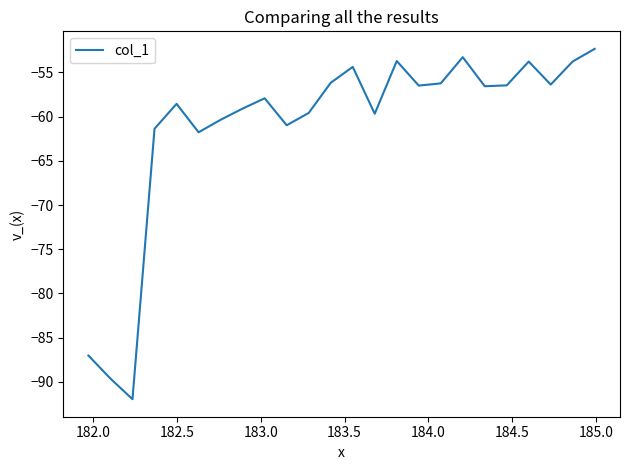

What is the difference between the maximum and minimum values?

39.6